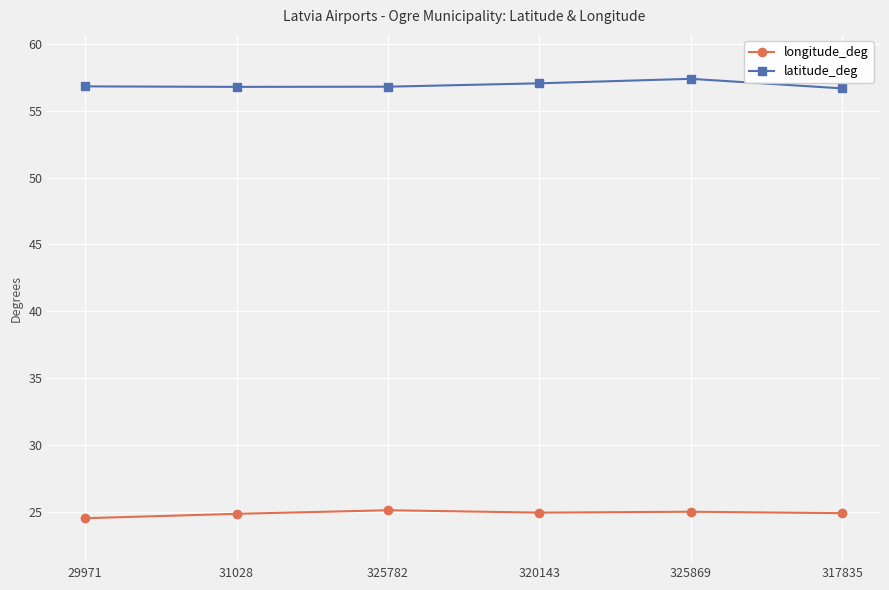

True or false: longitude_deg and latitude_deg intersect in this chart.

False